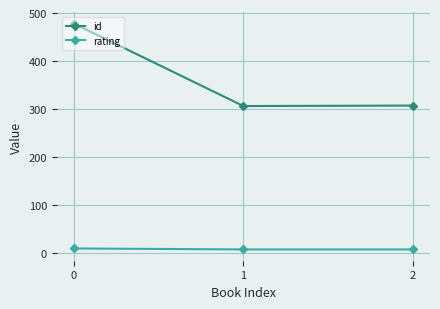

Which series has the largest range (max minus min)?

id